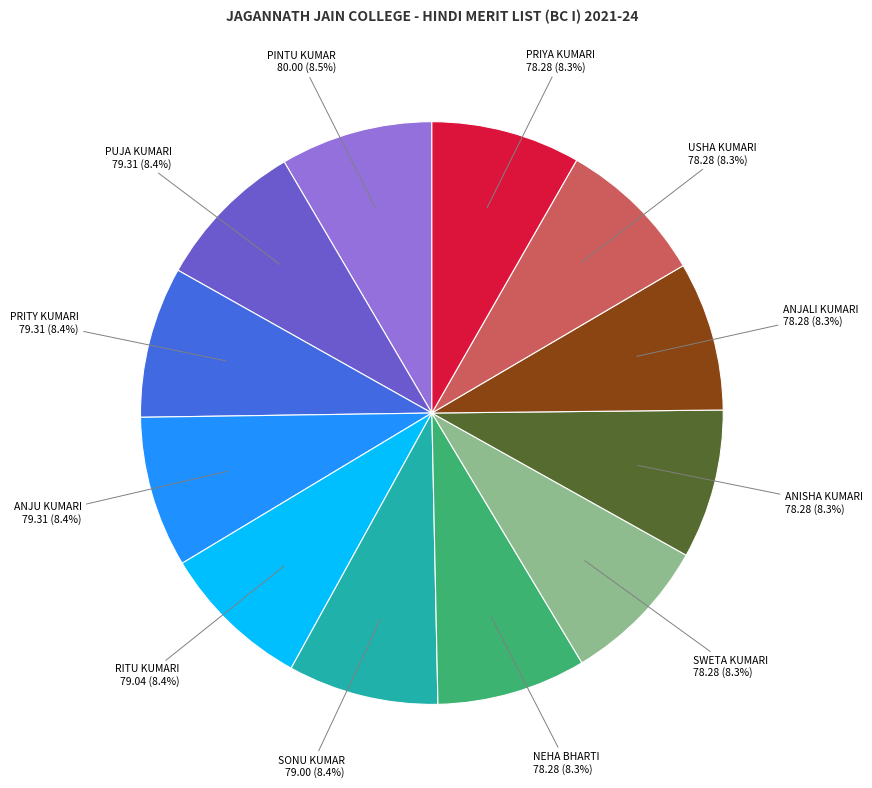

Is there a majority slice in this chart?

No